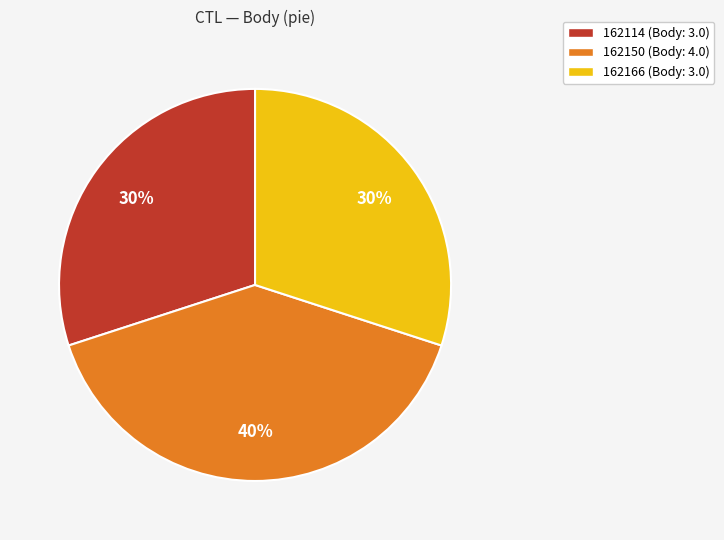

To the nearest percent, what is the difference between the 162150 and 162114 slice percentages?

10%